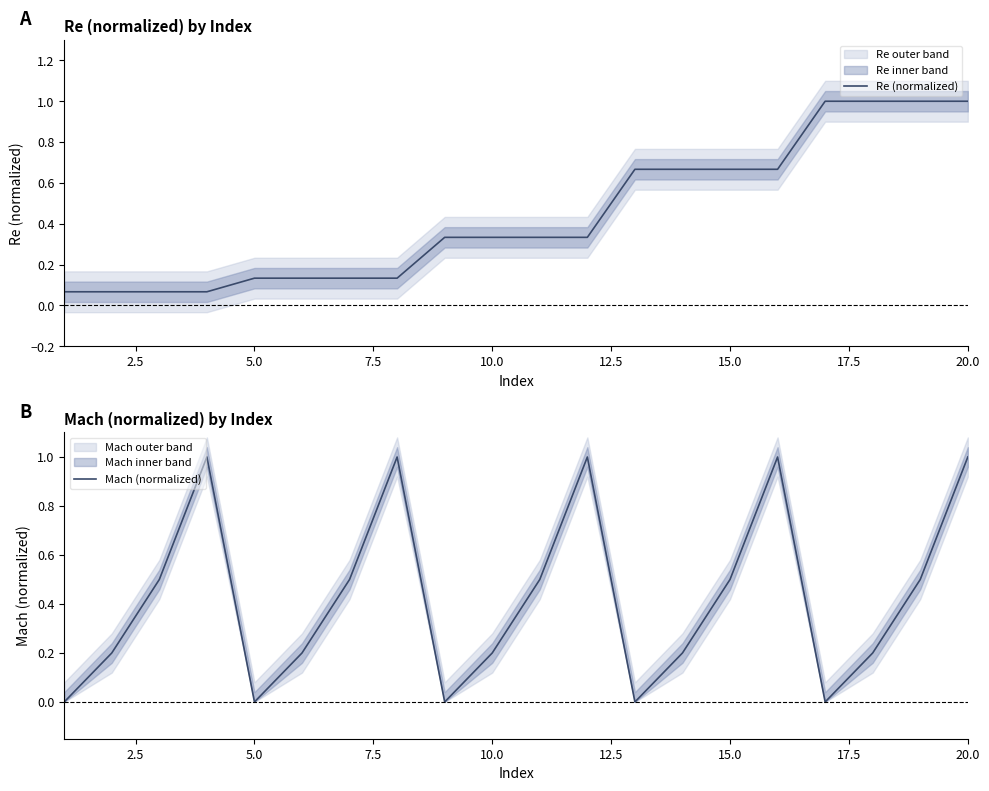

What is the highest value of the Re (normalized) series?

1.0